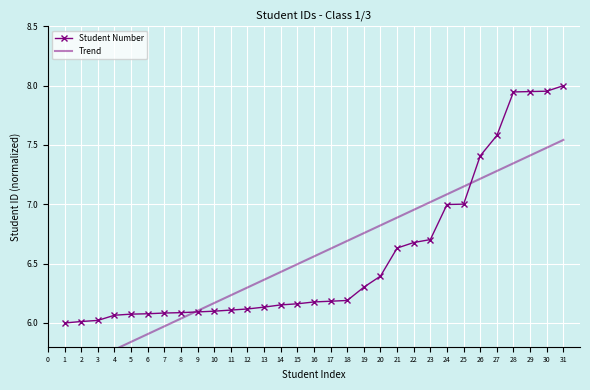

Is it true that Student Number equals 5.4 at 31?

False